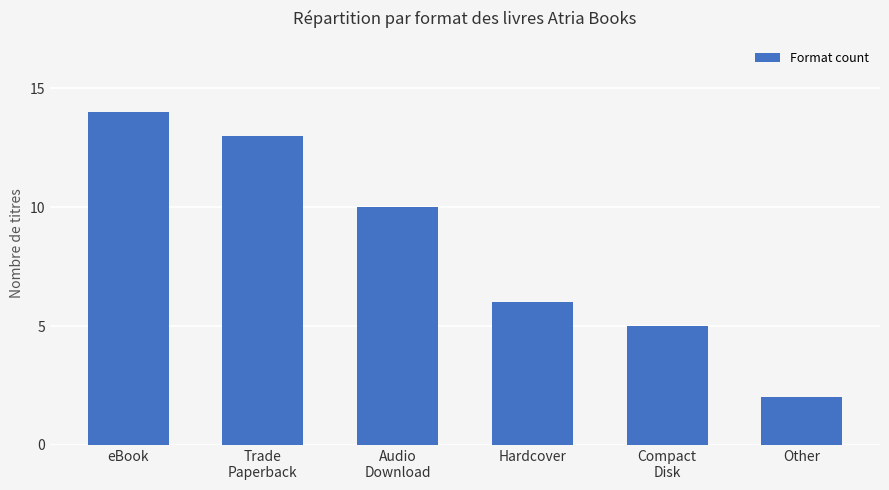

What is the value of the 3rd bar from the left?

10